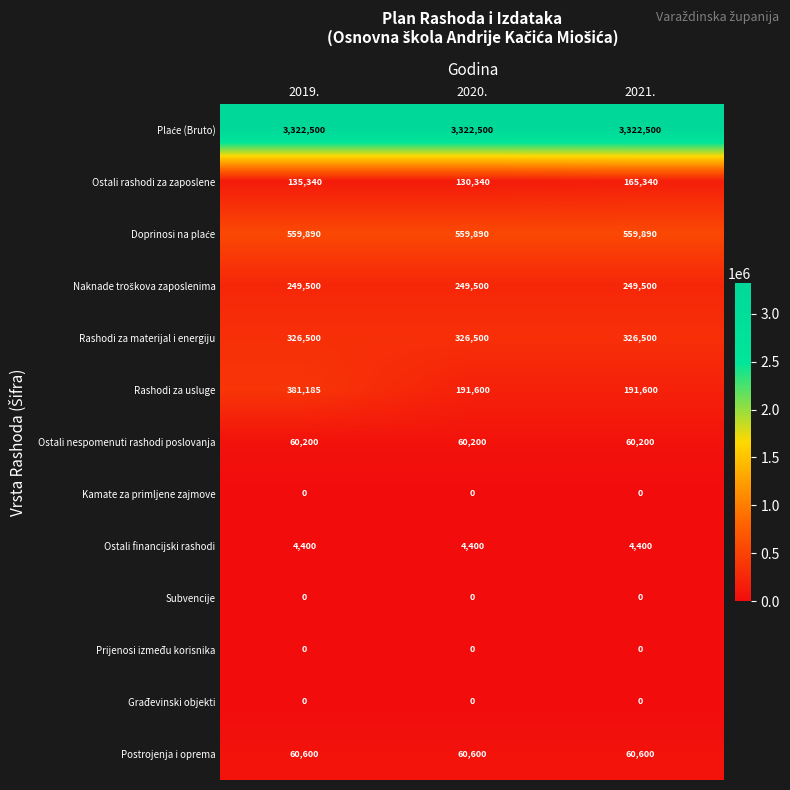

What is the maximum value for Ostali rashodi za zaposlene?

165340